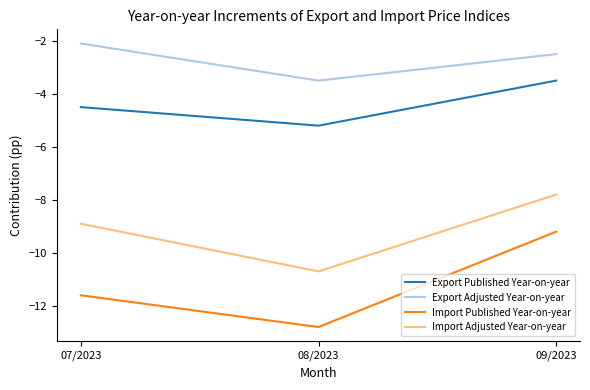

What are all the series names shown in the legend?

Export Published Year-on-year, Export Adjusted Year-on-year, Import Published Year-on-year, Import Adjusted Year-on-year